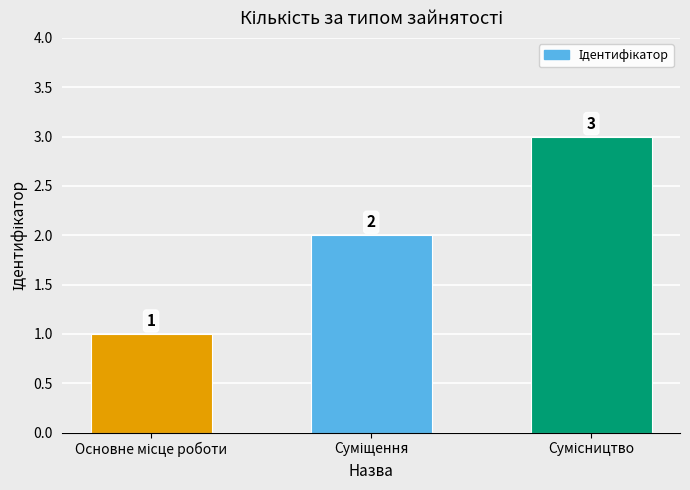

Reading left to right, transcribe all the data shown in this chart.

1	2	3